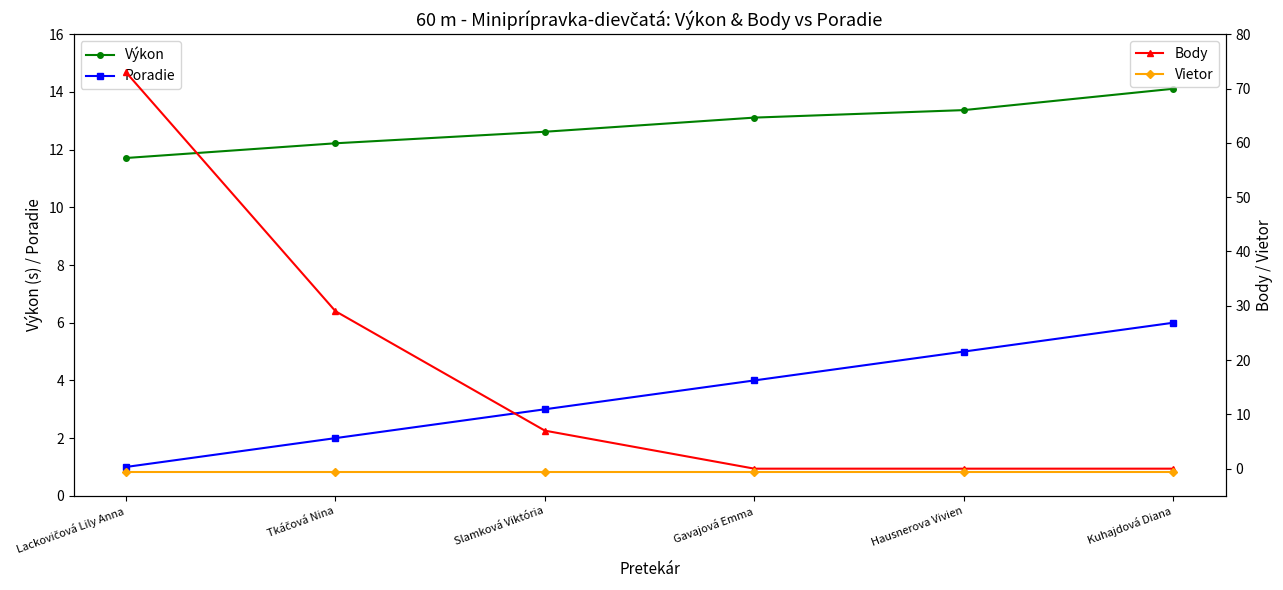

Which label corresponds to the smallest value in the chart?

Lackovičová Lily Anna